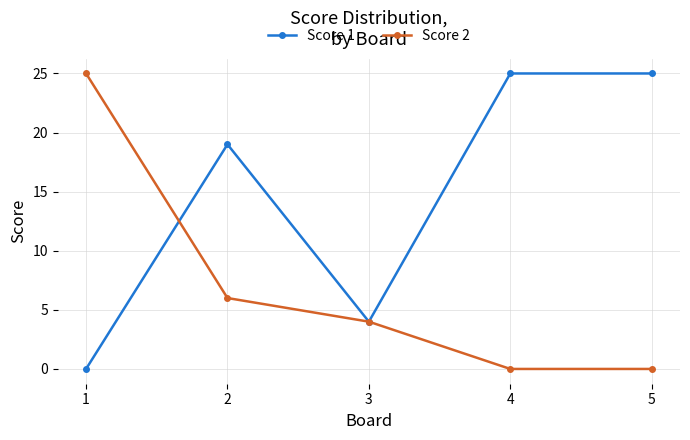

Is this an area chart (filled region under the line)?

No